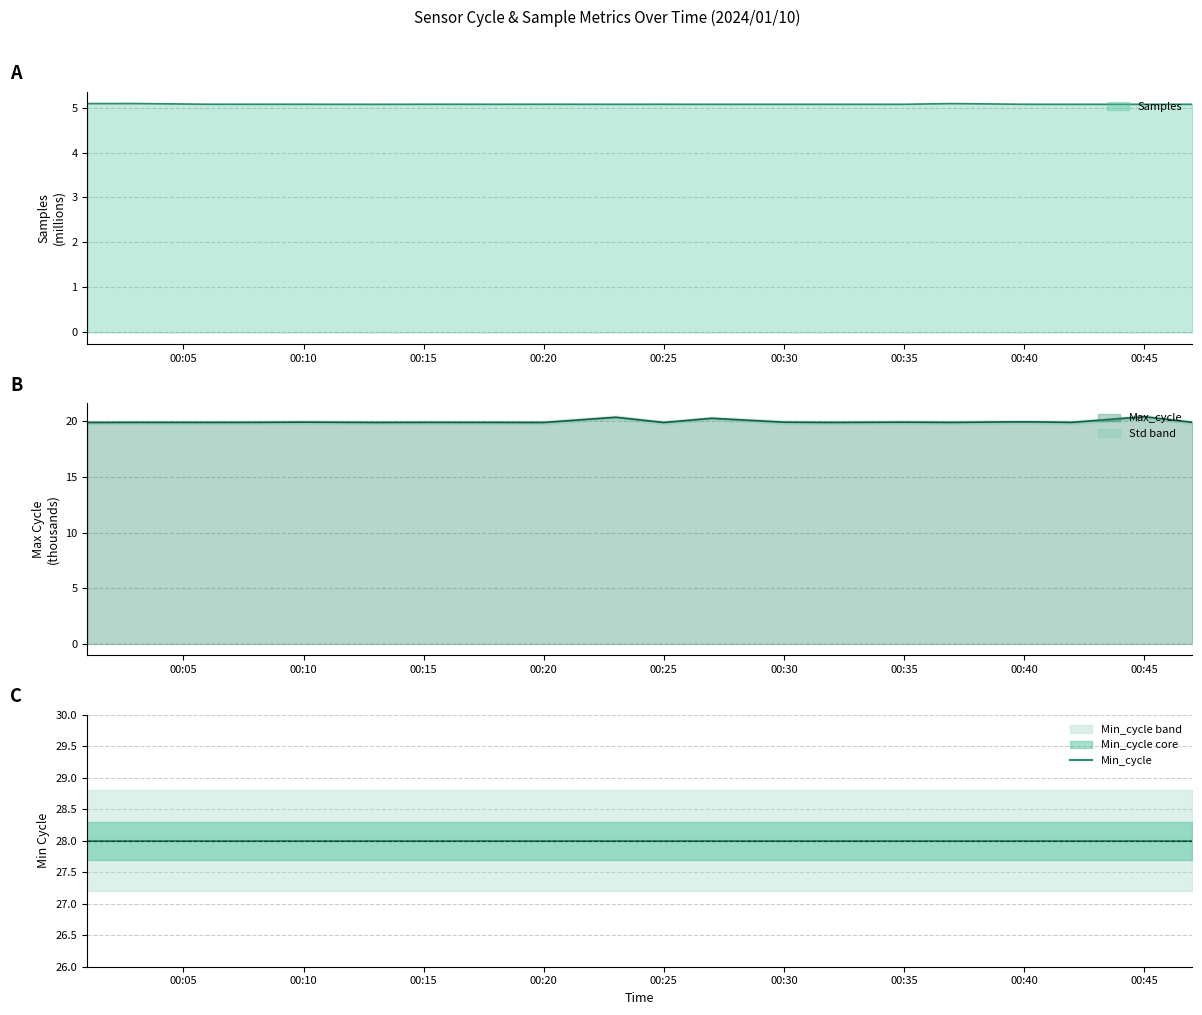

What is the maximum value for Samples?

5.1